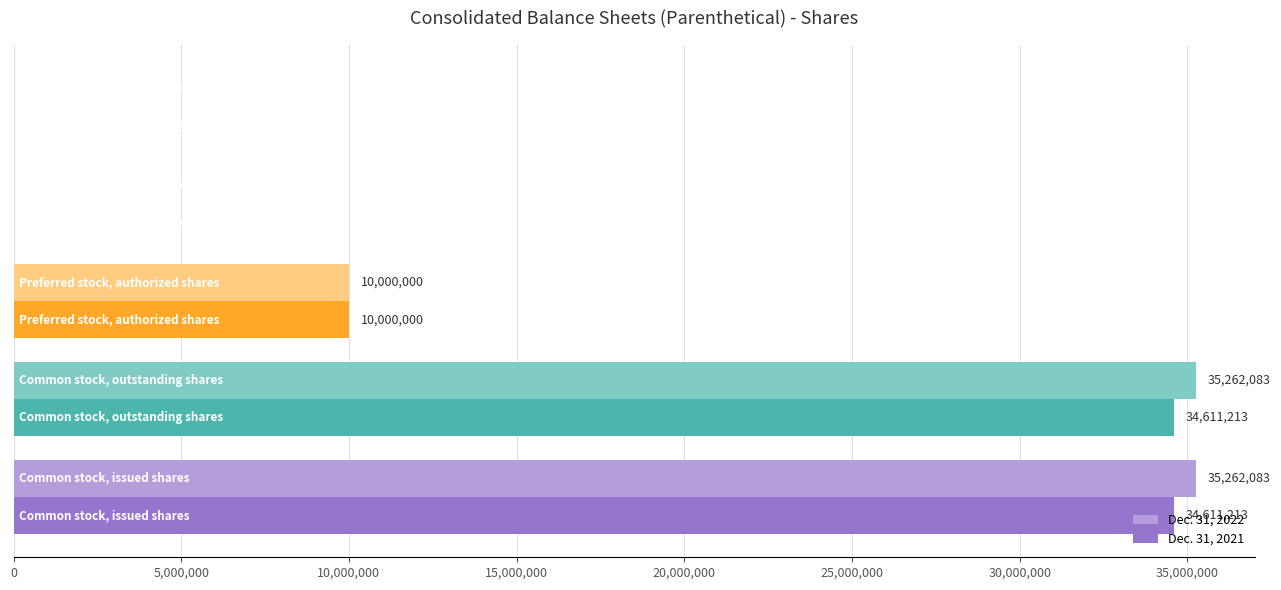

How many Dec. 31, 2021 values are between 0 and 34611213?

5